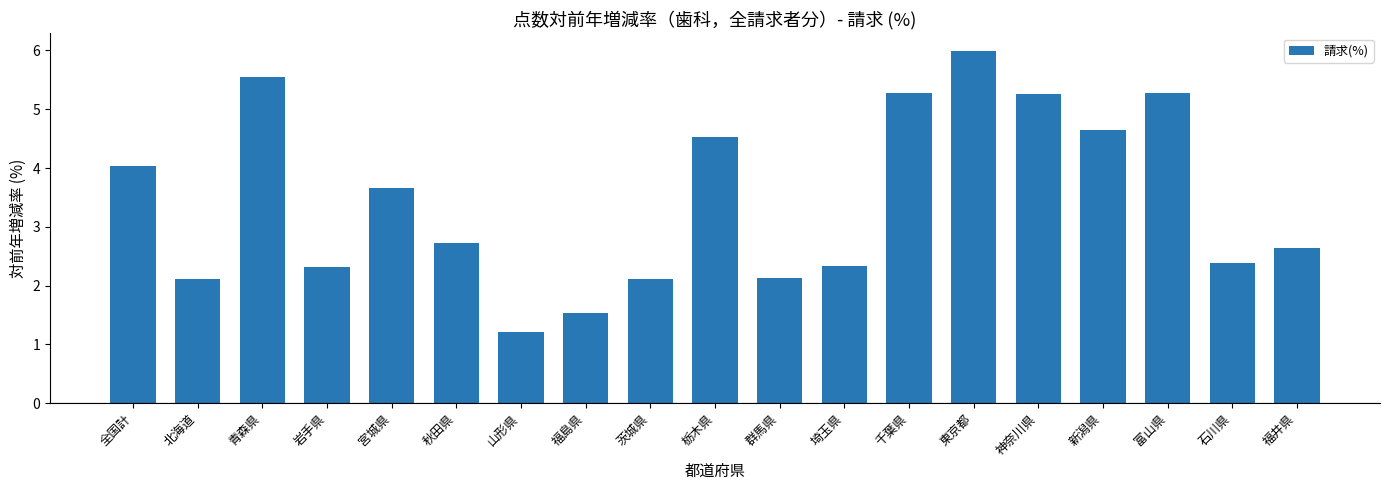

At which category does the chart reach its minimum across all series?

山形県